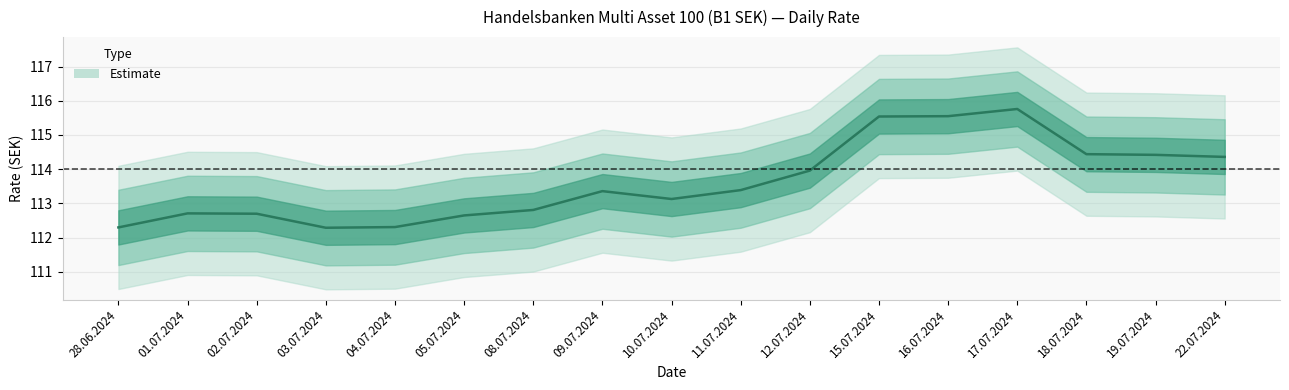

List the labels in order of value, smallest first.

03.07.2024, 28.06.2024, 04.07.2024, 05.07.2024, 02.07.2024, 01.07.2024, 08.07.2024, 10.07.2024, 09.07.2024, 11.07.2024, 12.07.2024, 22.07.2024, 19.07.2024, 18.07.2024, 15.07.2024, 16.07.2024, 17.07.2024